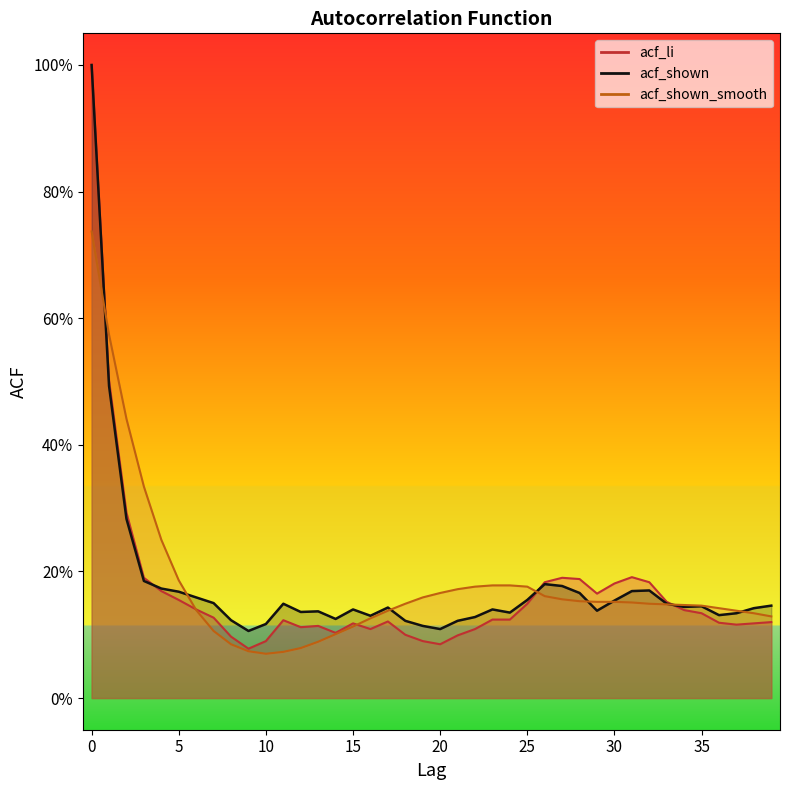

Reading right to left, extract all data points from this chart.

acf_li: 39=0.1	38=0.1	37=0.1	36=0.1	35=0.1	34=0.1	33=0.2	32=0.2	31=0.2	30=0.2	29=0.2	28=0.2	27=0.2	26=0.2	25=0.1	24=0.1	23=0.1	22=0.1	21=0.1	20=0.1	19=0.1	18=0.1	17=0.1	16=0.1	15=0.1	14=0.1	13=0.1	12=0.1	11=0.1	10=0.1	9=0.1	8=0.1	7=0.1	6=0.1	5=0.2	4=0.2	3=0.2	2=0.3	1=0.5	0=1.0
acf_shown: 39=0.1	38=0.1	37=0.1	36=0.1	35=0.1	34=0.1	33=0.1	32=0.2	31=0.2	30=0.2	29=0.1	28=0.2	27=0.2	26=0.2	25=0.2	24=0.1	23=0.1	22=0.1	21=0.1	20=0.1	19=0.1	18=0.1	17=0.1	16=0.1	15=0.1	14=0.1	13=0.1	12=0.1	11=0.1	10=0.1	9=0.1	8=0.1	7=0.1	6=0.2	5=0.2	4=0.2	3=0.2	2=0.3	1=0.5	0=1.0
acf_shown_smooth: 39=0.1	38=0.1	37=0.1	36=0.1	35=0.1	34=0.1	33=0.1	32=0.1	31=0.2	30=0.2	29=0.2	28=0.2	27=0.2	26=0.2	25=0.2	24=0.2	23=0.2	22=0.2	21=0.2	20=0.2	19=0.2	18=0.1	17=0.1	16=0.1	15=0.1	14=0.1	13=0.1	12=0.1	11=0.1	10=0.1	9=0.1	8=0.1	7=0.1	6=0.1	5=0.2	4=0.2	3=0.3	2=0.4	1=0.6	0=0.7